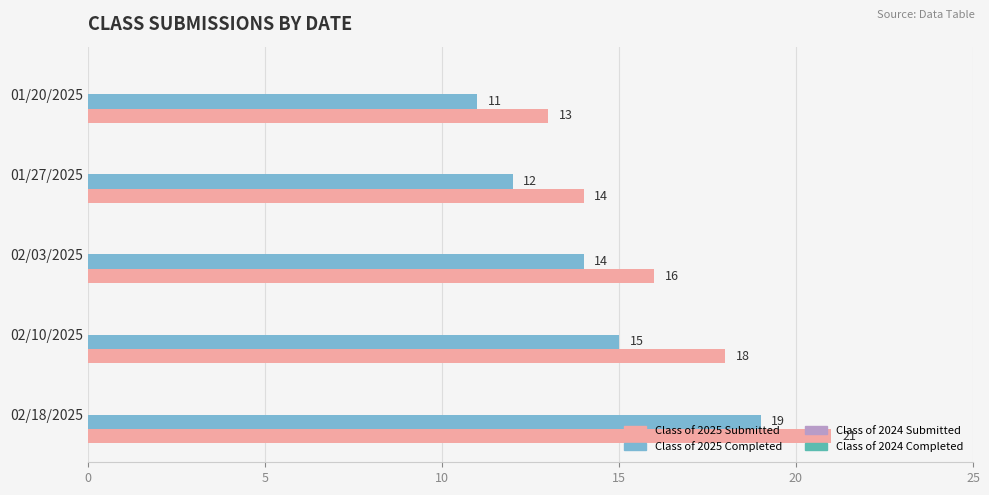

What is the difference between the maximum and minimum values in the Class of 2025 Submitted series?

8